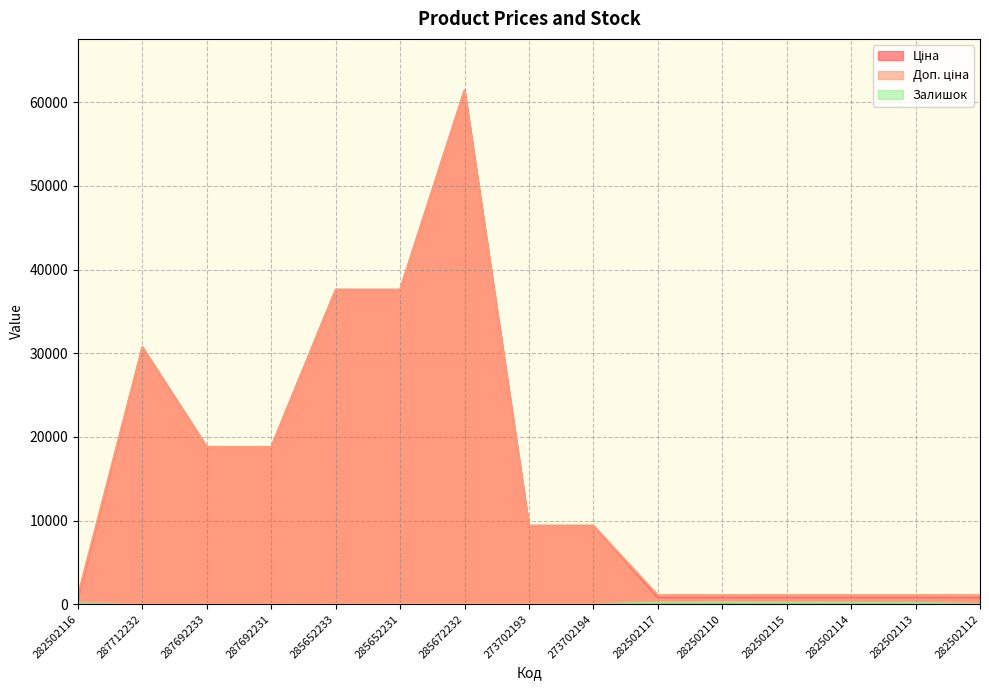

What is the value of the Залишок point at the 13th from the left?

214.0